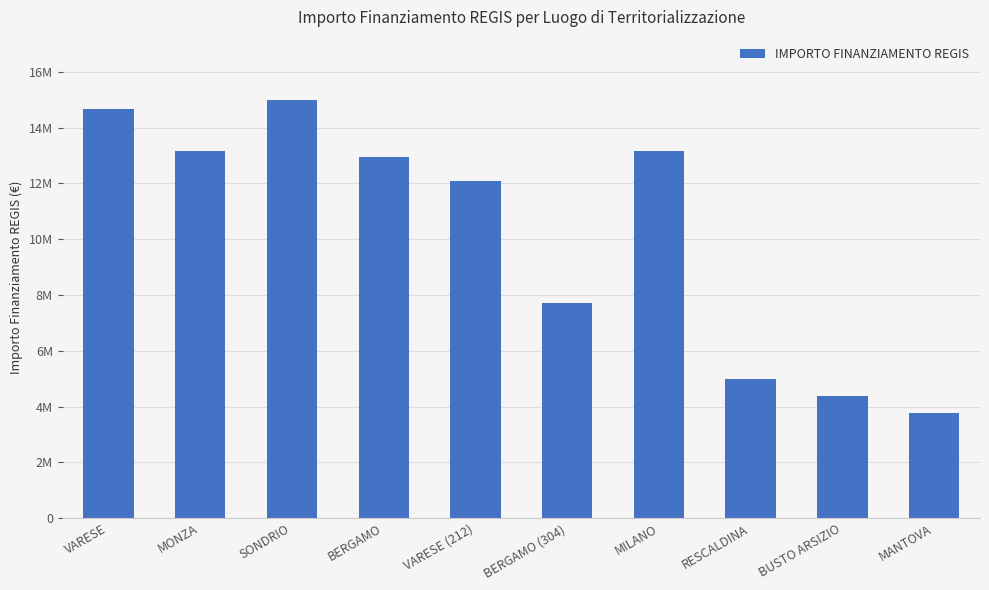

Is it true that the value at MILANO is 8211706.2?

False